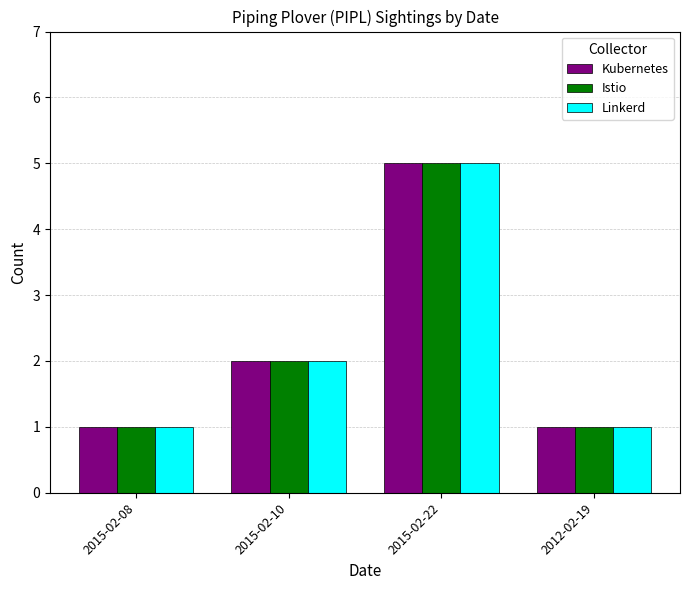

Is it true that Kubernetes equals 1 at 2012-02-19?

True